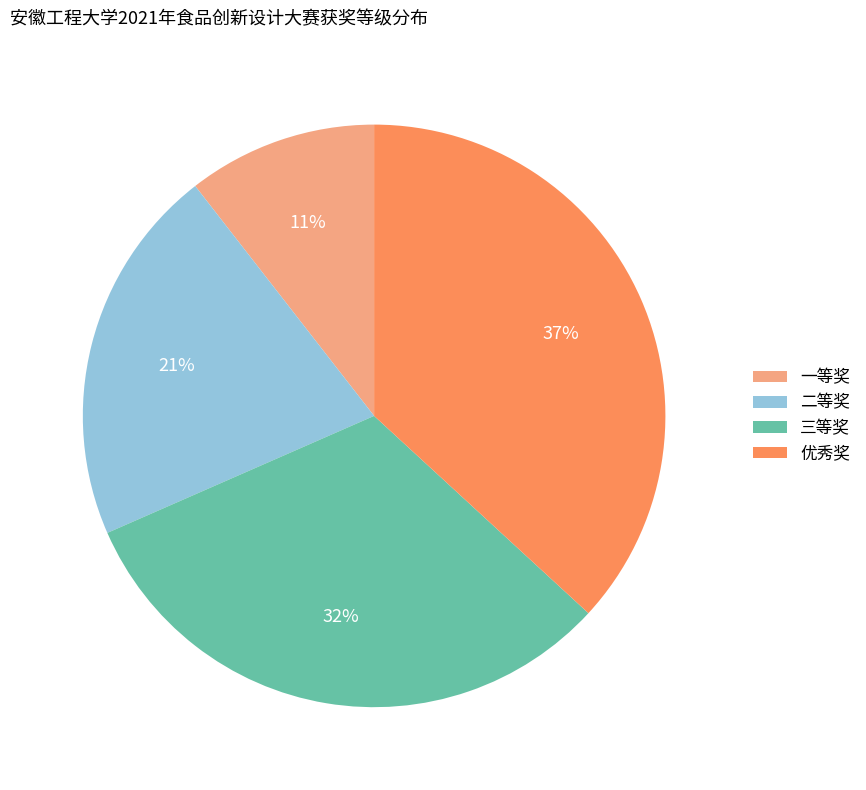

Do 三等奖 and 二等奖 together represent more than half of the pie?

Yes